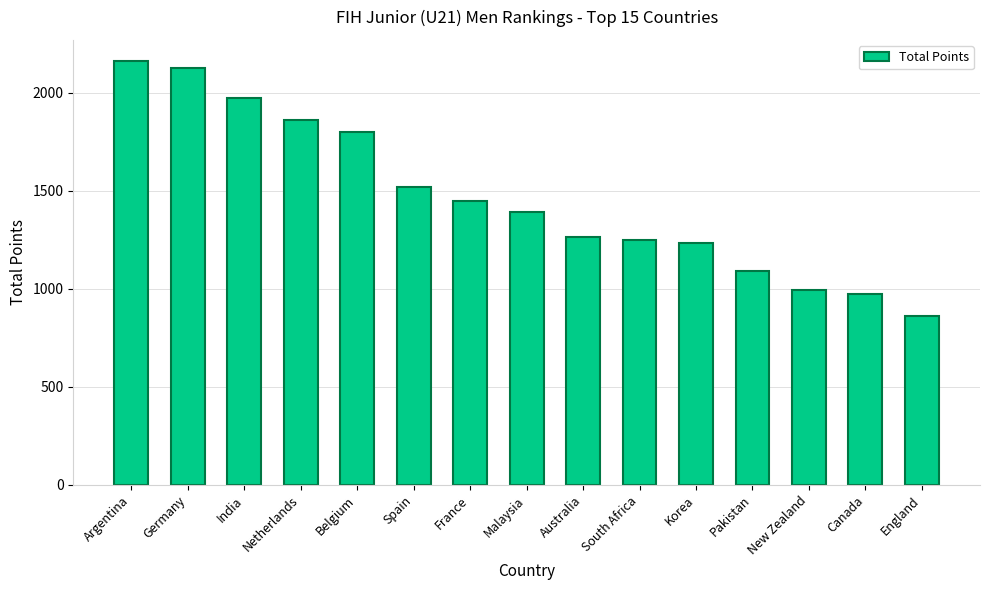

What is the difference between the values at India and Belgium?

175.0